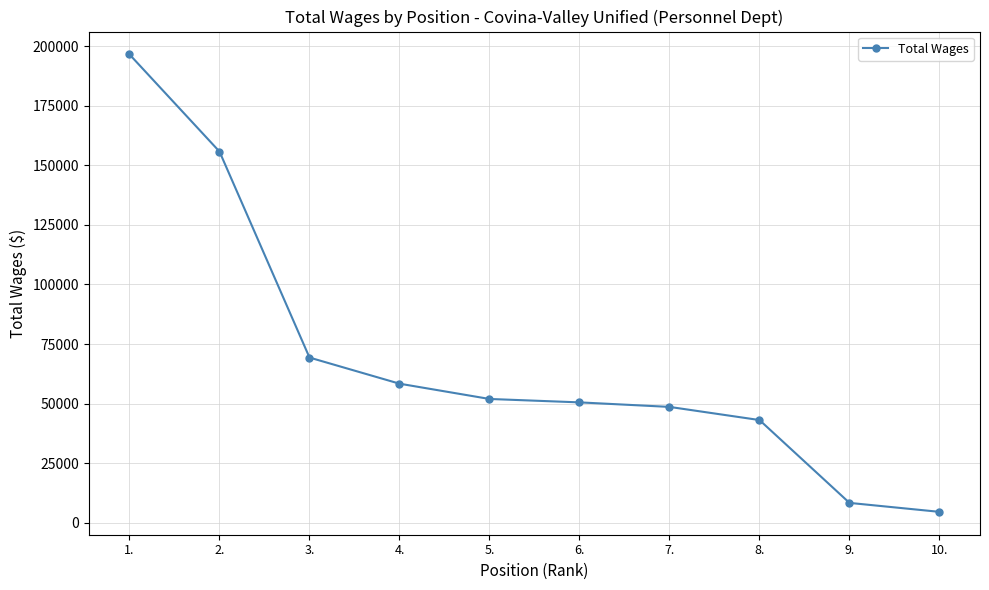

What is the difference between the values at 4. and 10.?

53789